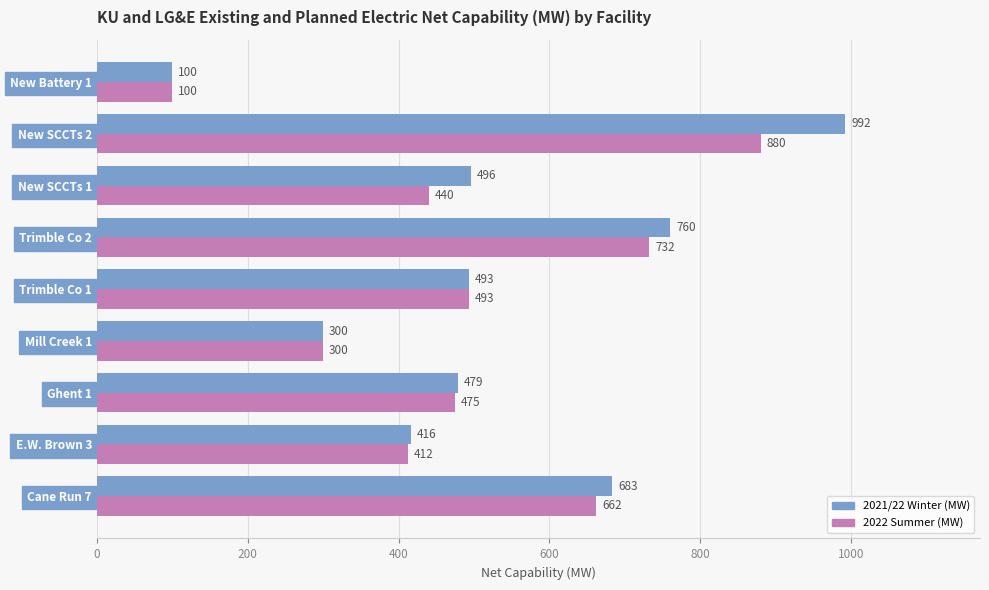

List the labels in order of 2021/22 Winter (MW) value, largest first.

New SCCTs 2, Trimble Co 2, Cane Run 7, New SCCTs 1, Trimble Co 1, Ghent 1, E.W. Brown 3, Mill Creek 1, New Battery 1